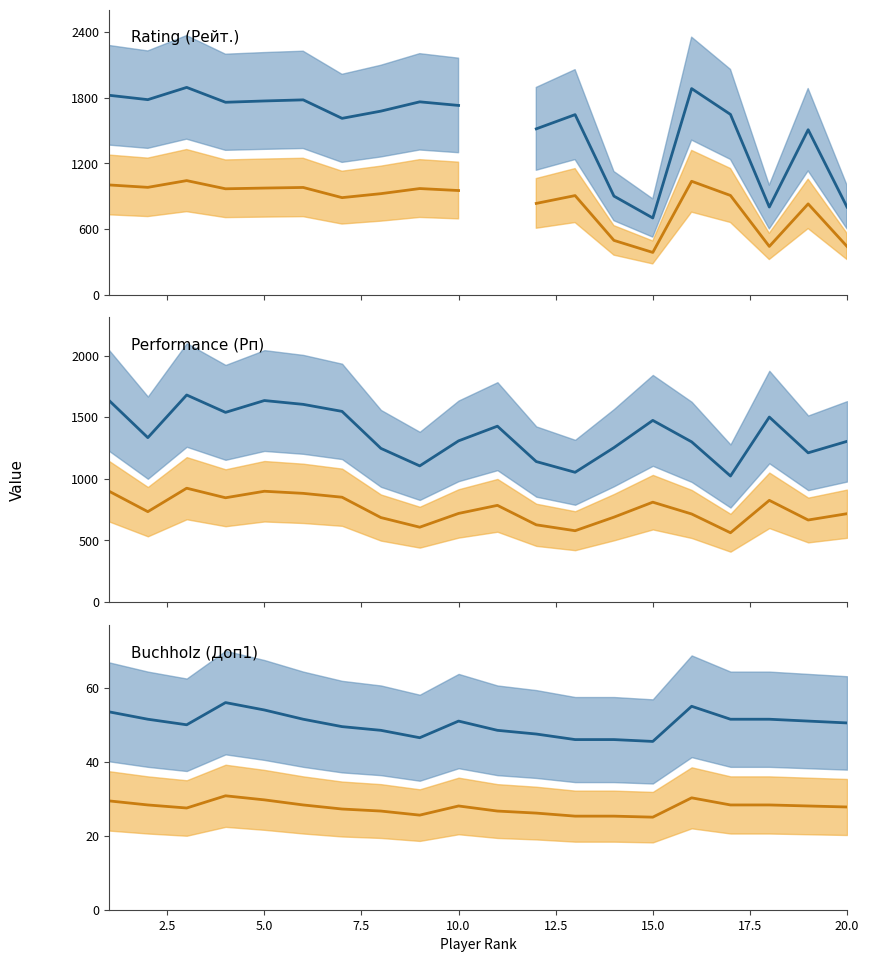

List the series in order of their overall mean, highest first.

Blue scenario, Orange scenario